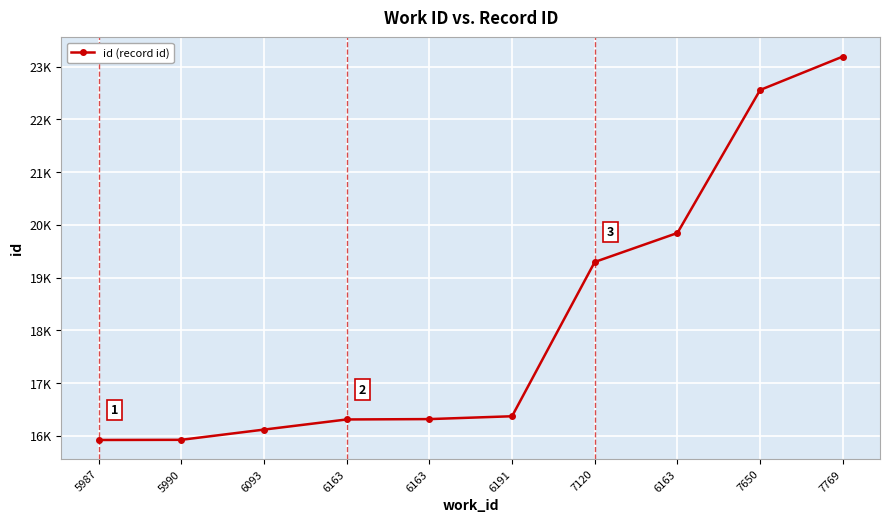

What is the maximum value shown in the chart?

23192